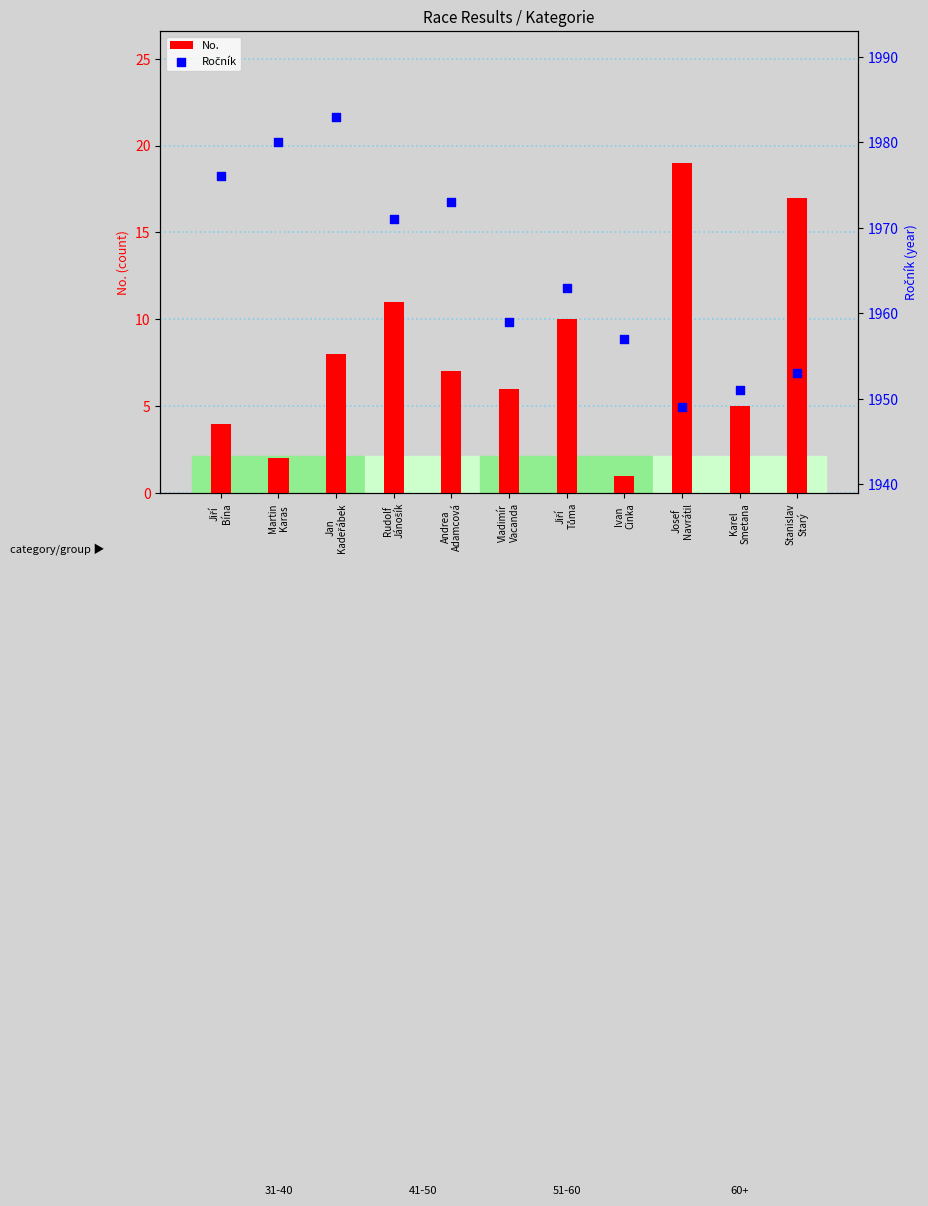

What are all the series names shown in the legend?

No., Ročník